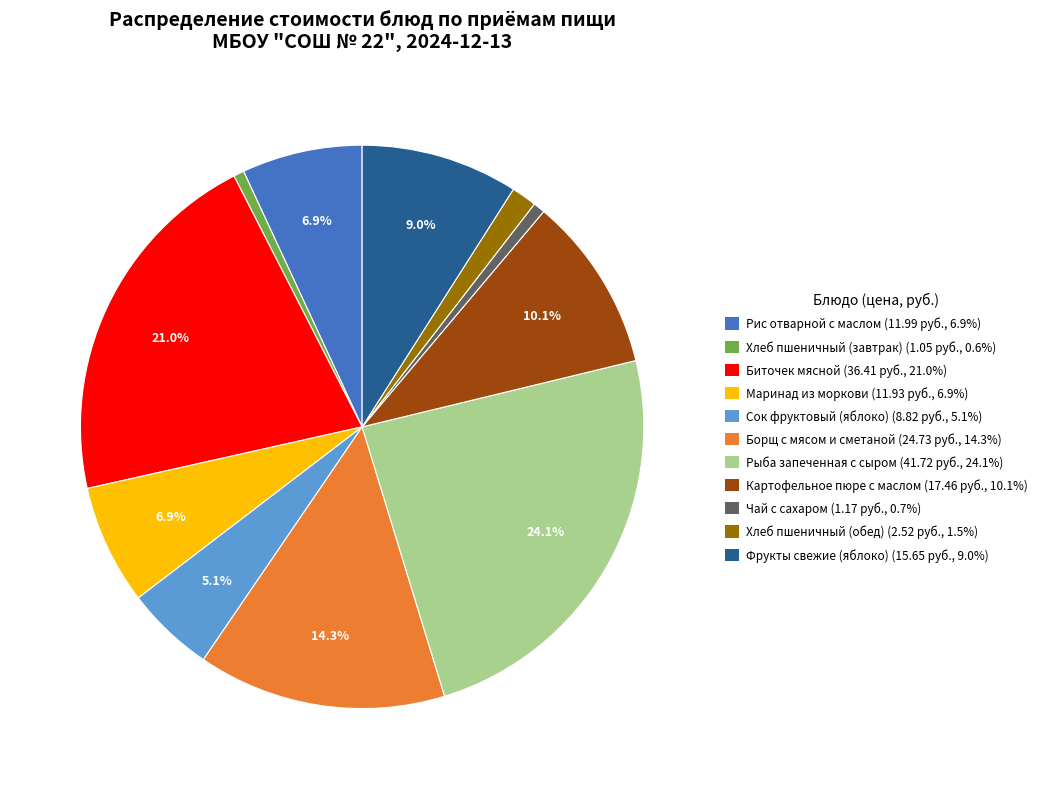

What portion of the pie excludes Фрукты свежие (яблоко) (15.65 руб., 9.0%)?

91.0%